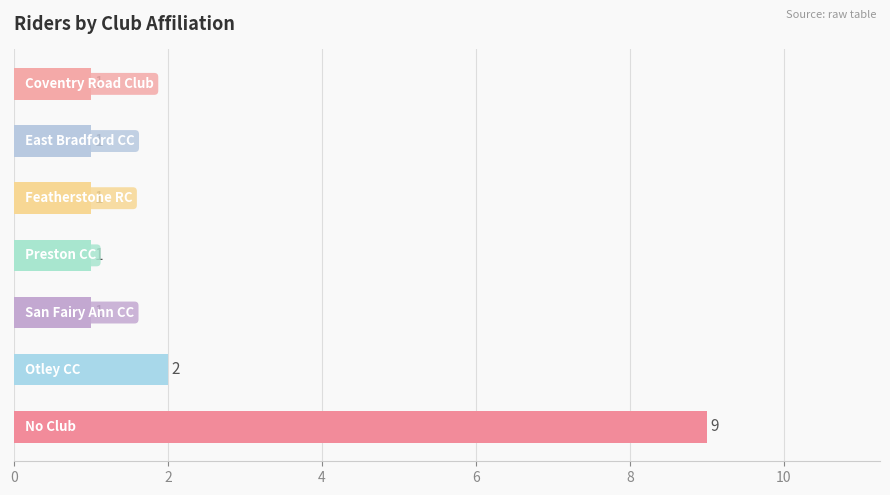

What is the maximum value shown in the chart?

9